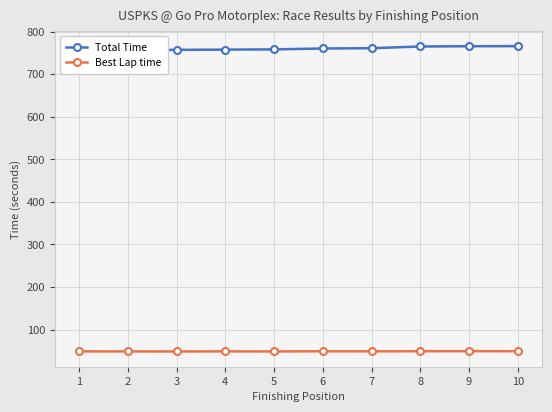

Where is Total Time nearest to the value 760?

6